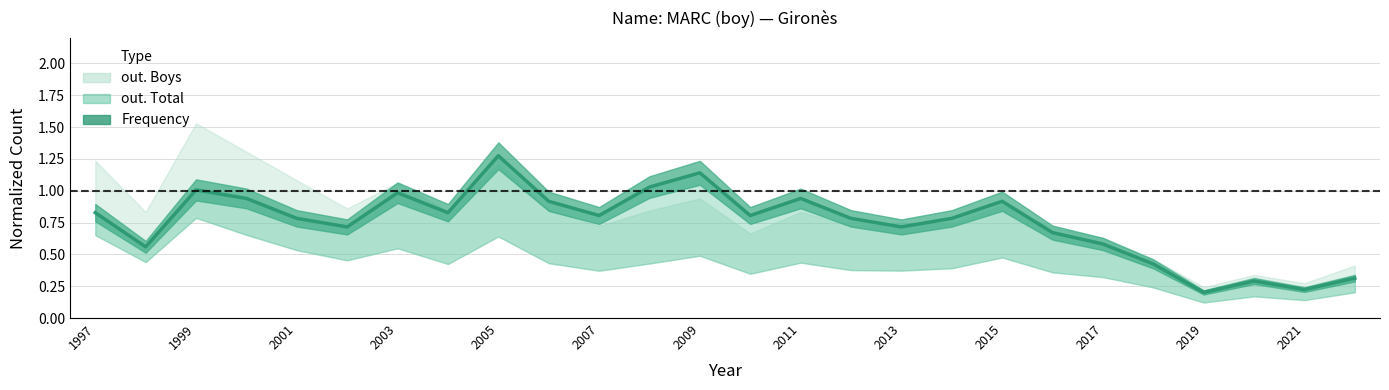

What is the change in value from 2007 to 24?

-0.5